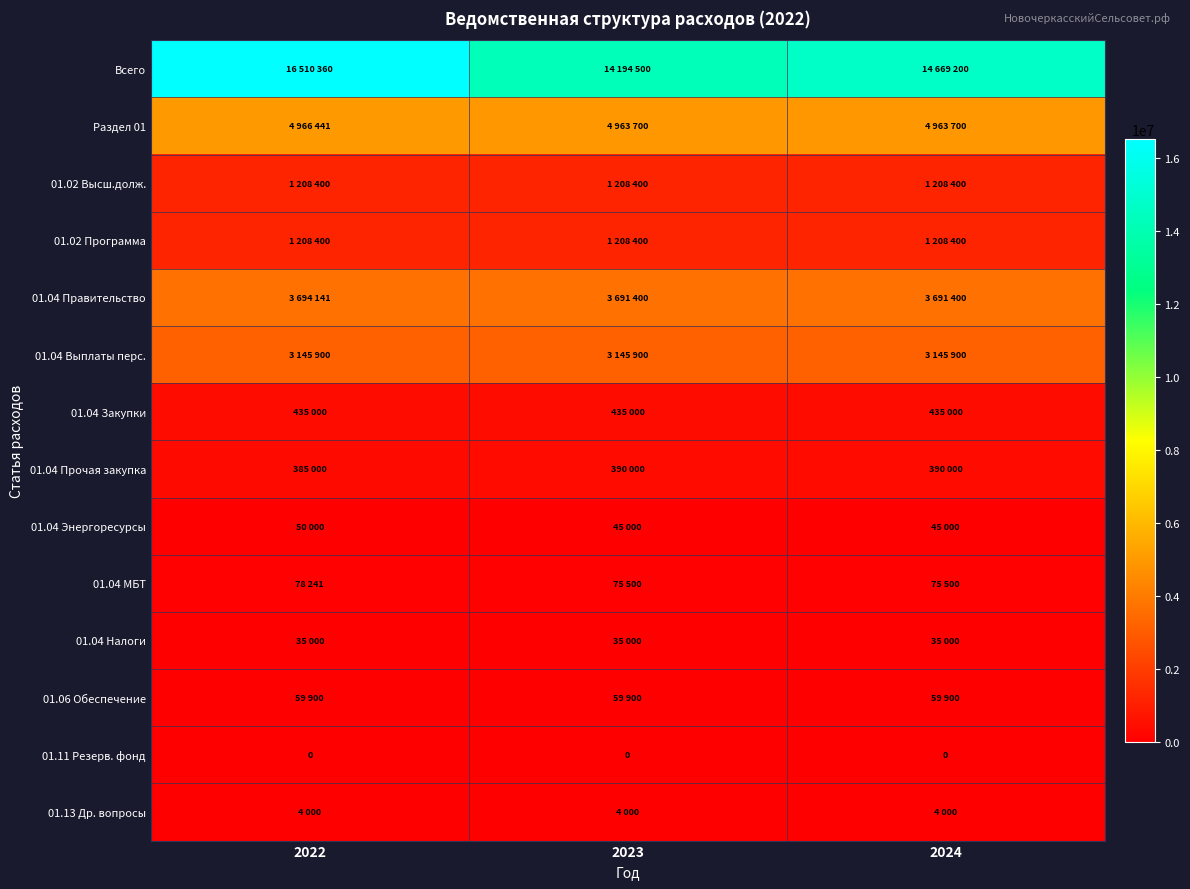

At which label does 01.04 МБТ reach its minimum?

2023